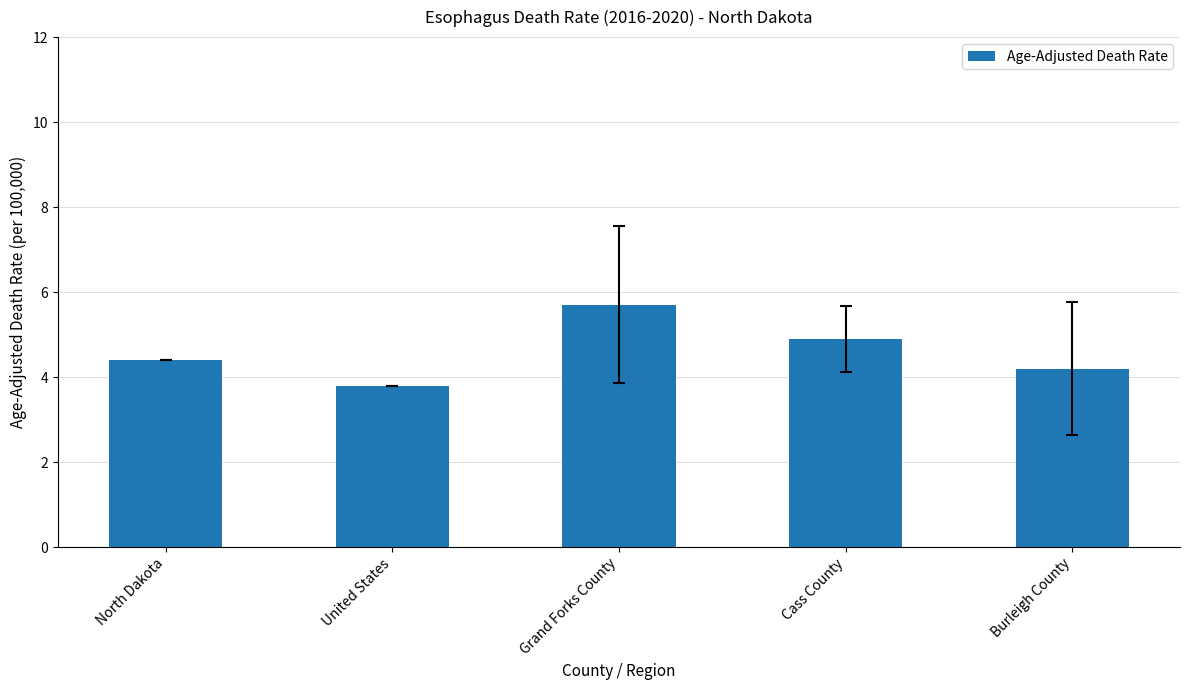

Approximately how many times larger is the value at United States compared to North Dakota?

0.9